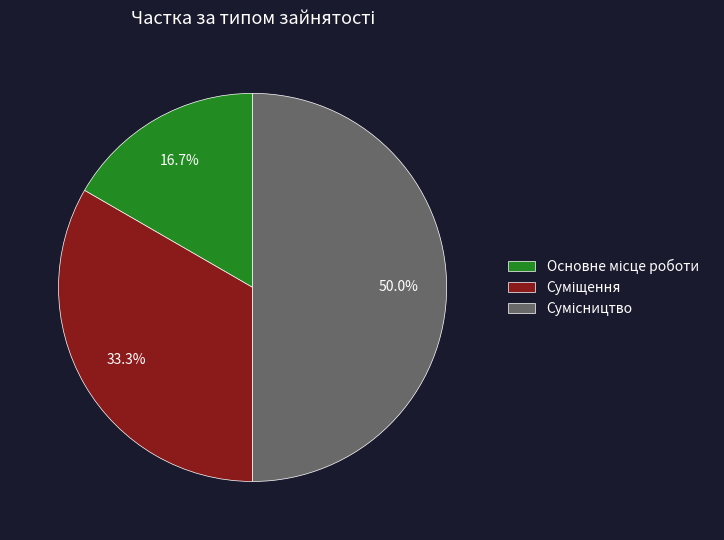

True or false: Сумісництво accounts for 50% of the total.

True